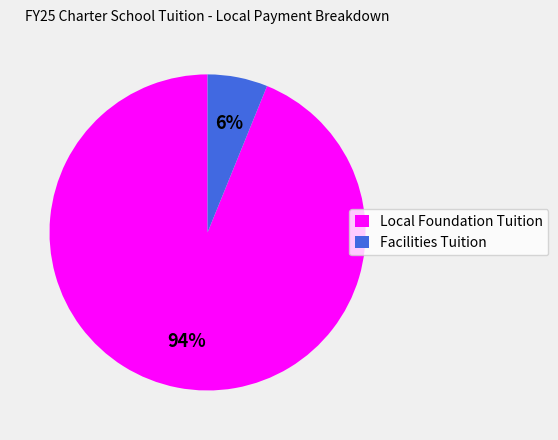

Count the number of slices in the pie.

2